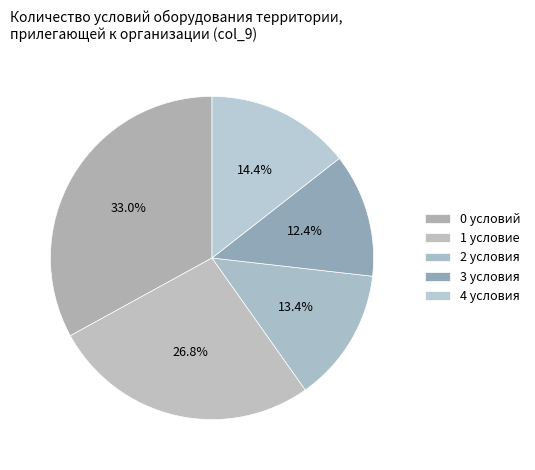

How many slices are in this pie chart?

5